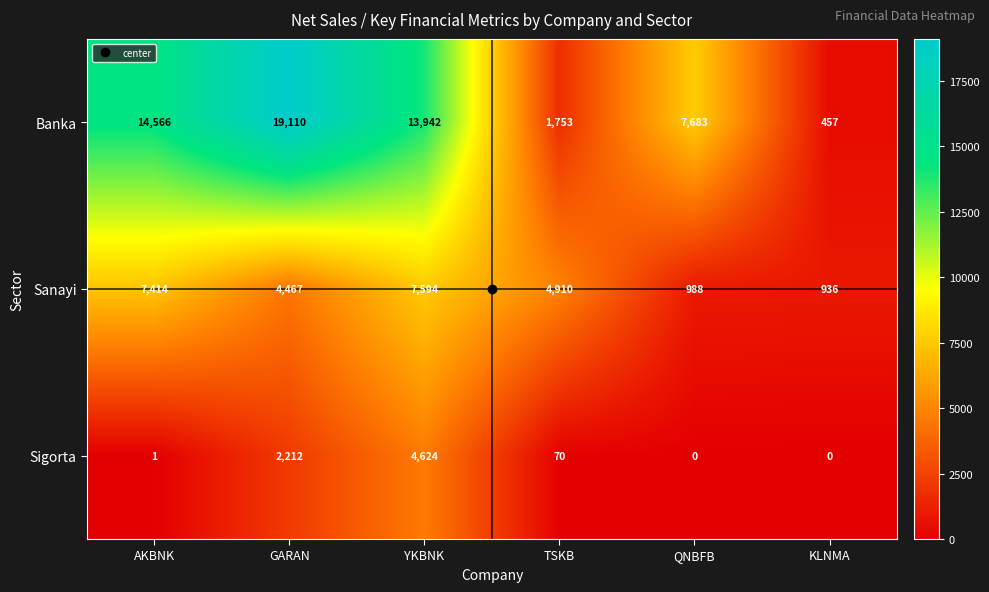

At which category is the sum across all series the highest?

YKBNK